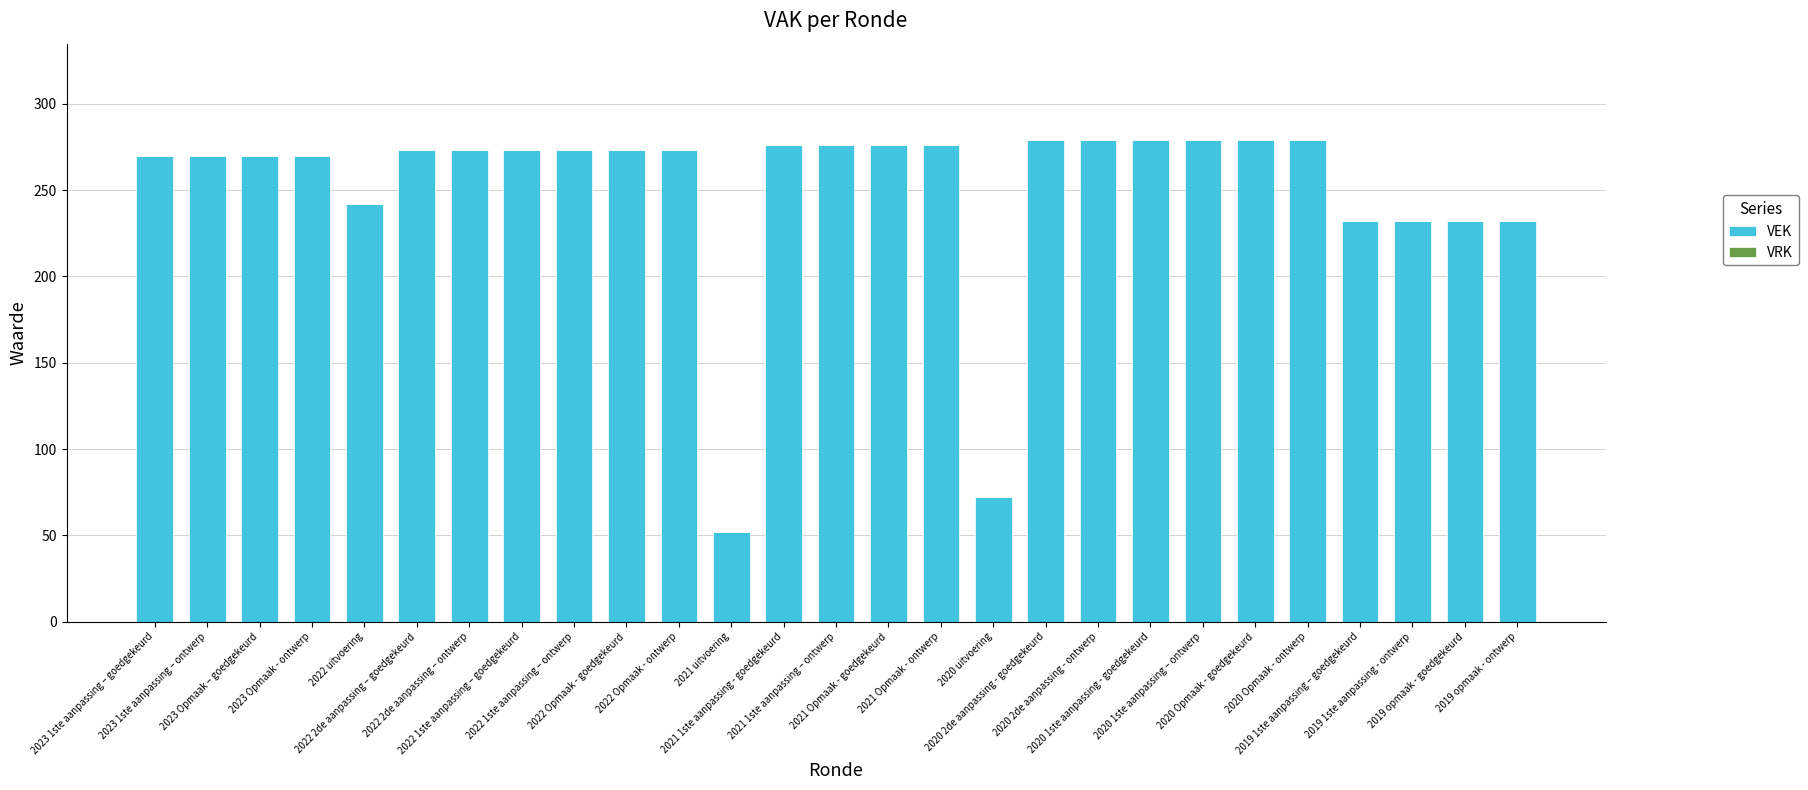

What is the value of the 19th bar from the left?

279